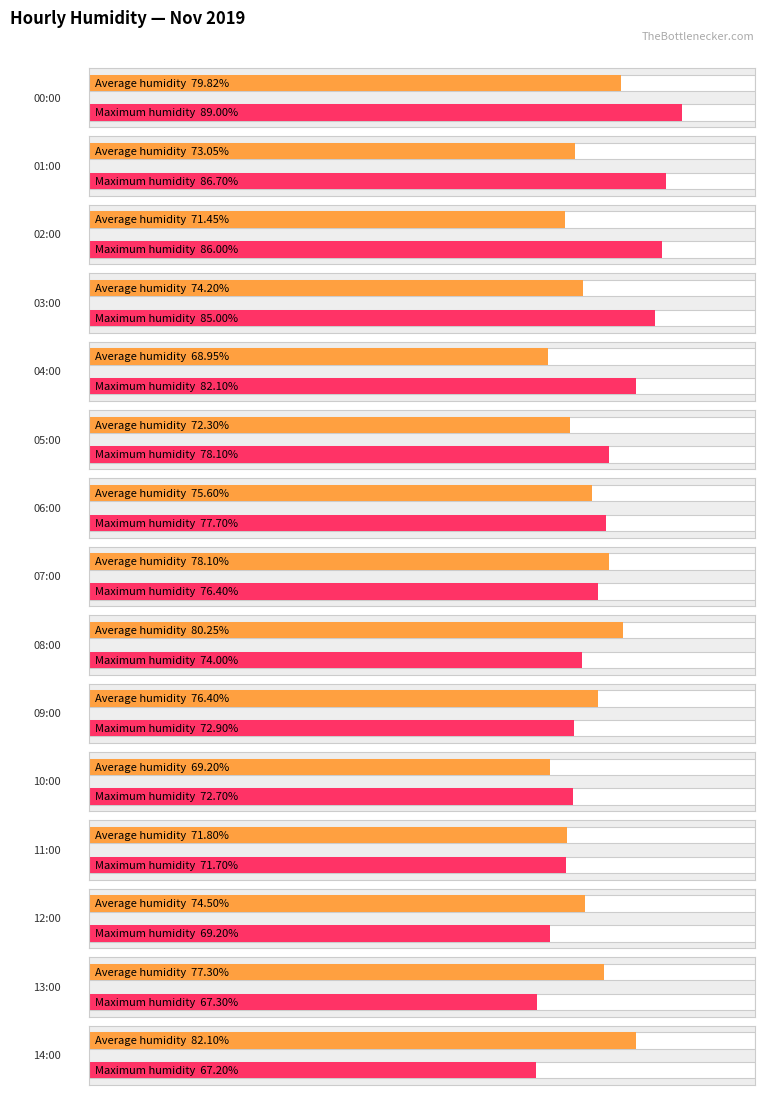

What is the average value of the Maximum humidity series?

77.1